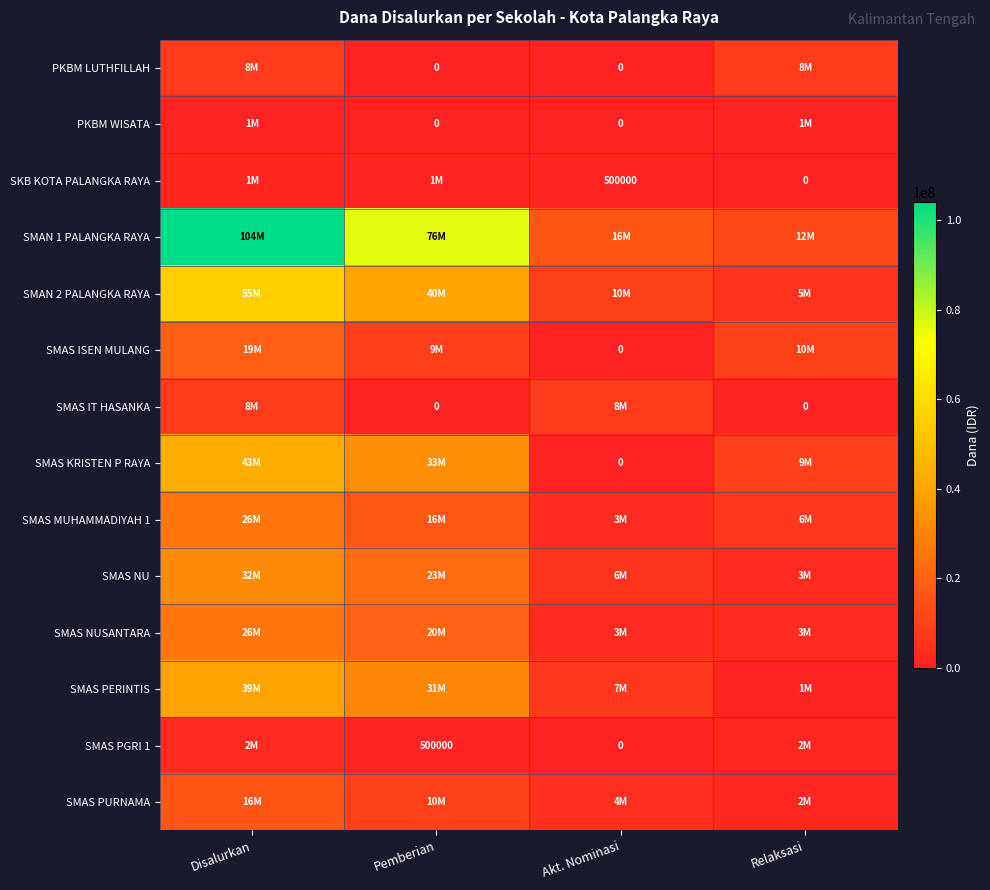

Which has a higher value, Akt. Nominasi or Disalurkan?

Disalurkan